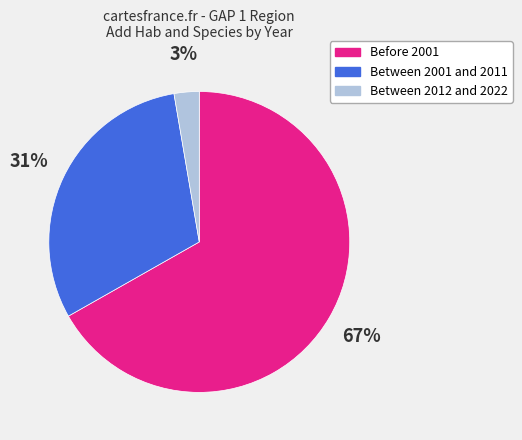

Count the number of slices in the pie.

3